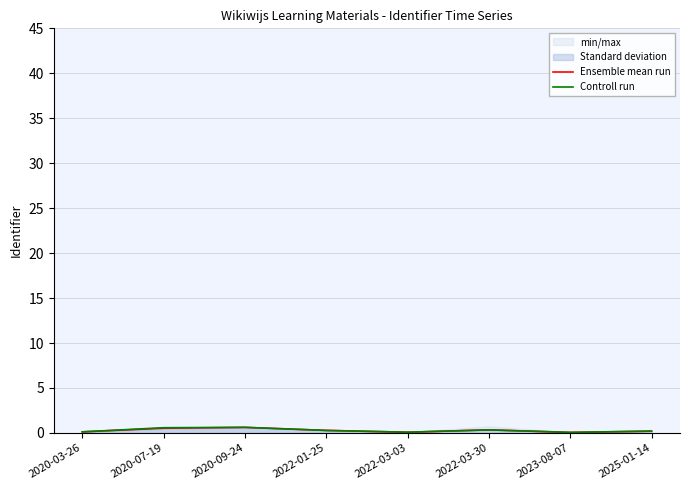

Which series has the largest range (max minus min)?

Ensemble mean run